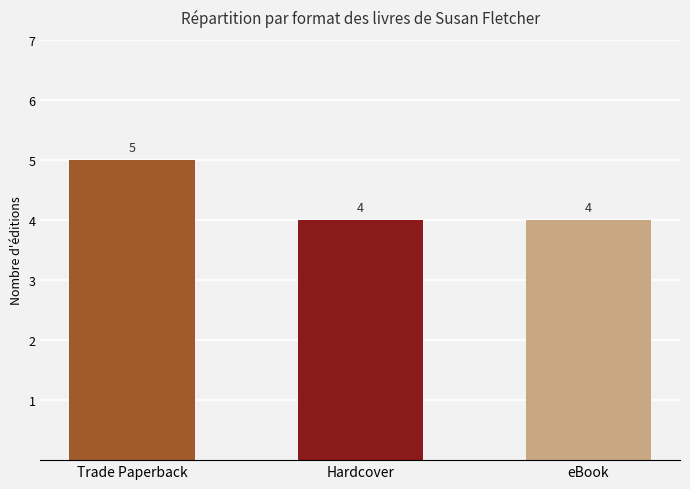

What is the greatest value displayed?

5